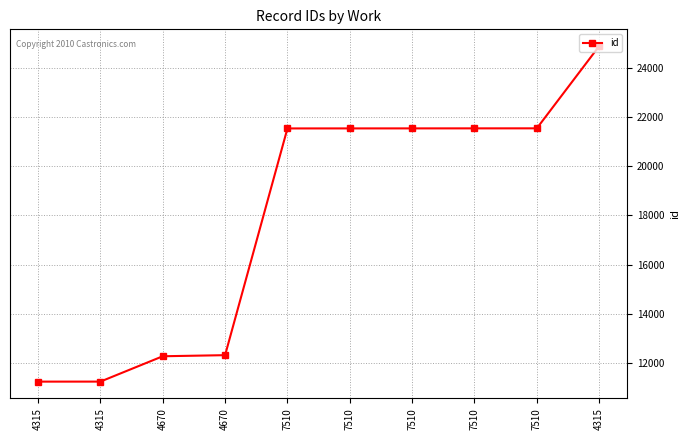

What is the difference between the second highest and second lowest values?

10281